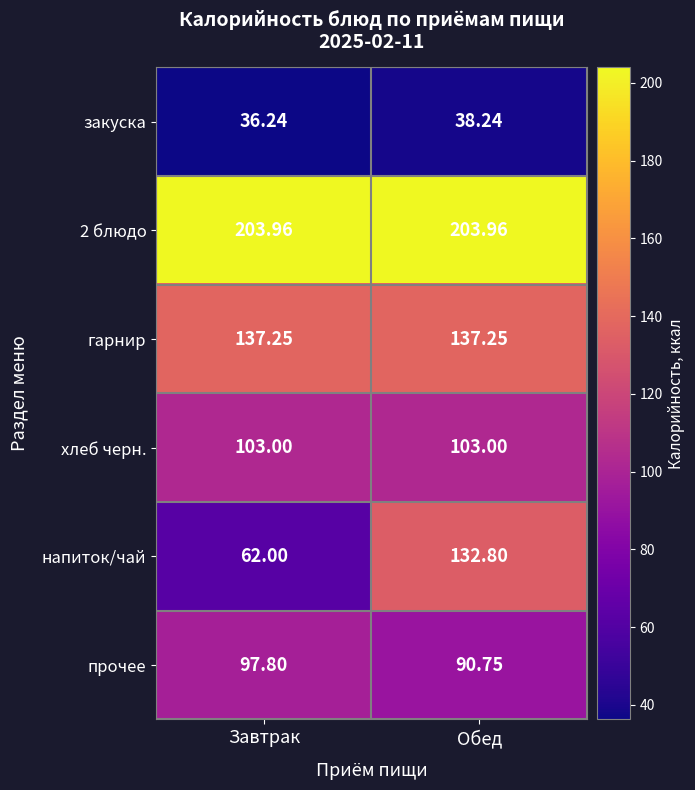

How many categories are shown in the chart?

2